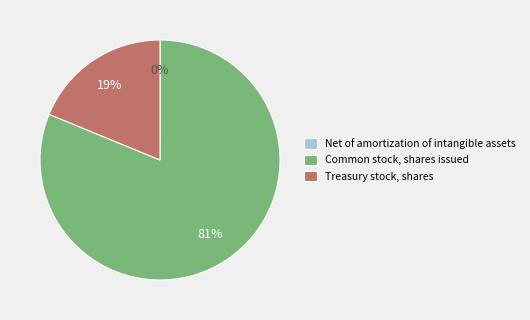

Which category has the biggest portion of the pie?

Common stock, shares issued